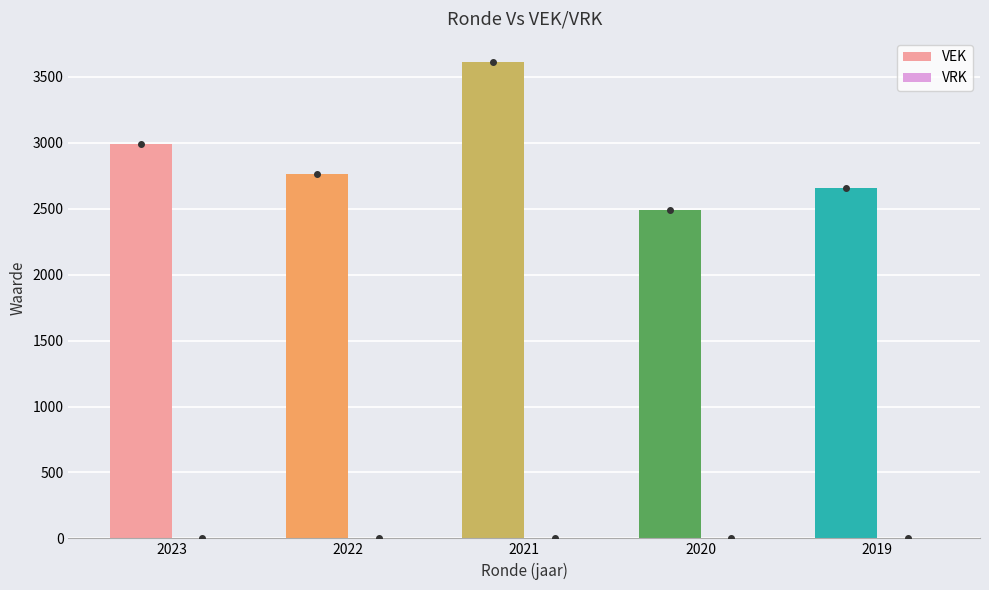

How many series are shown in this chart?

1